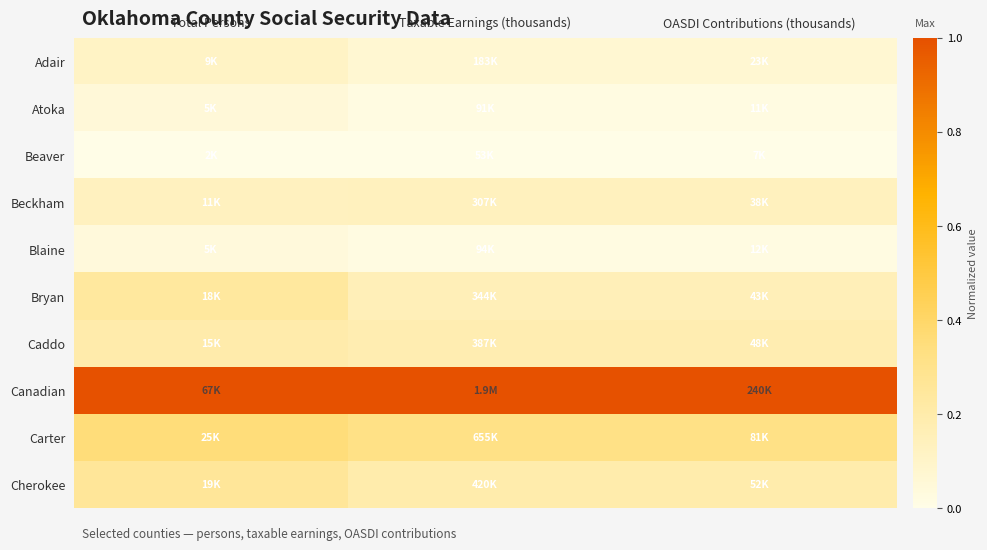

What is the maximum value shown in the chart?

1.0